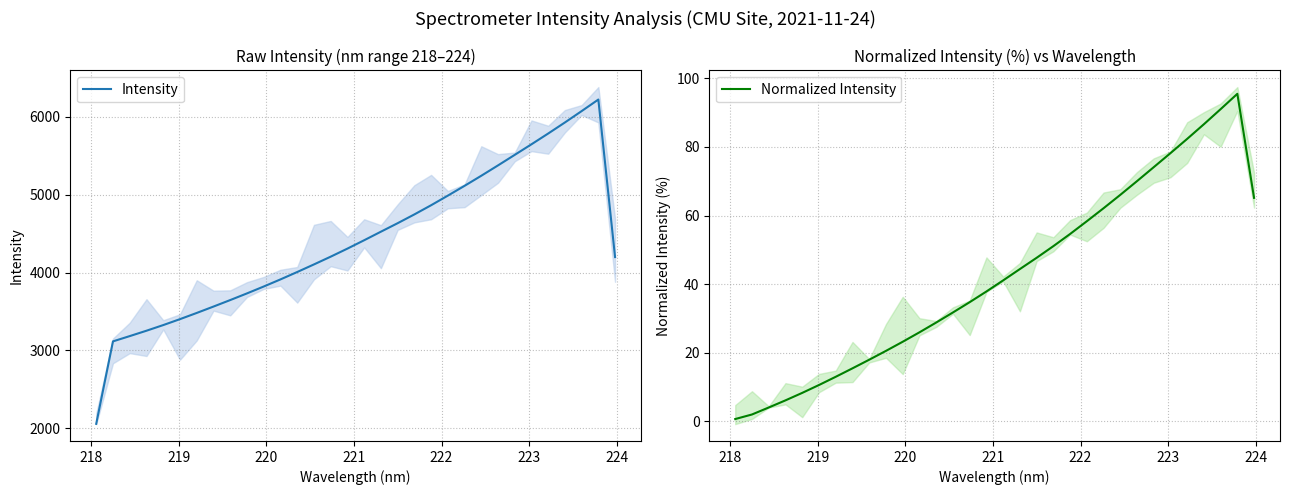

What is the maximum value for Intensity?

6223.6